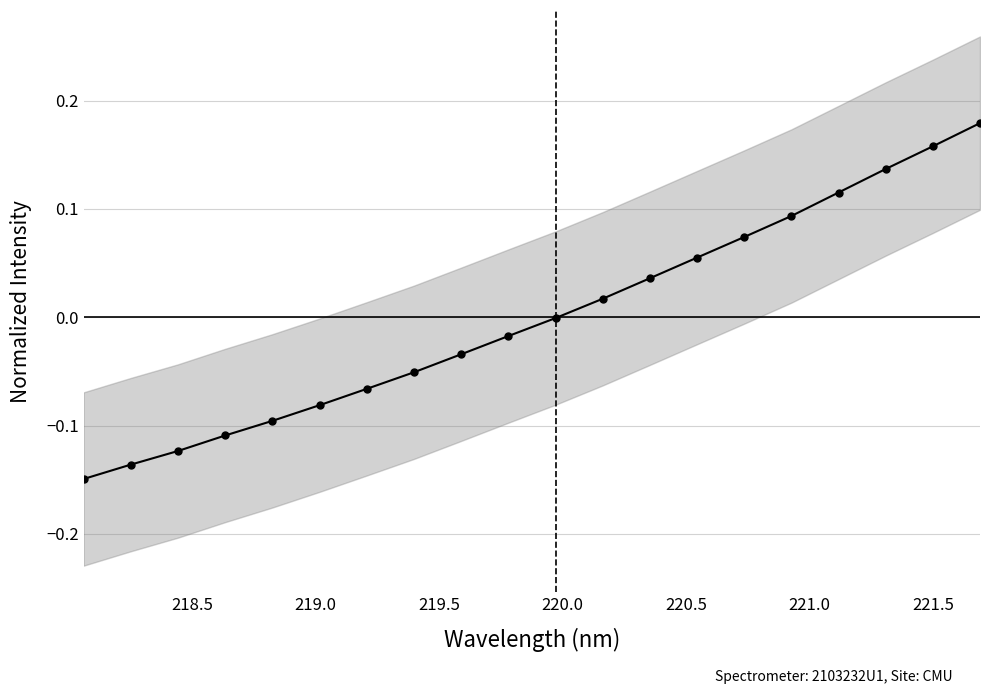

How many values are below zero?

11